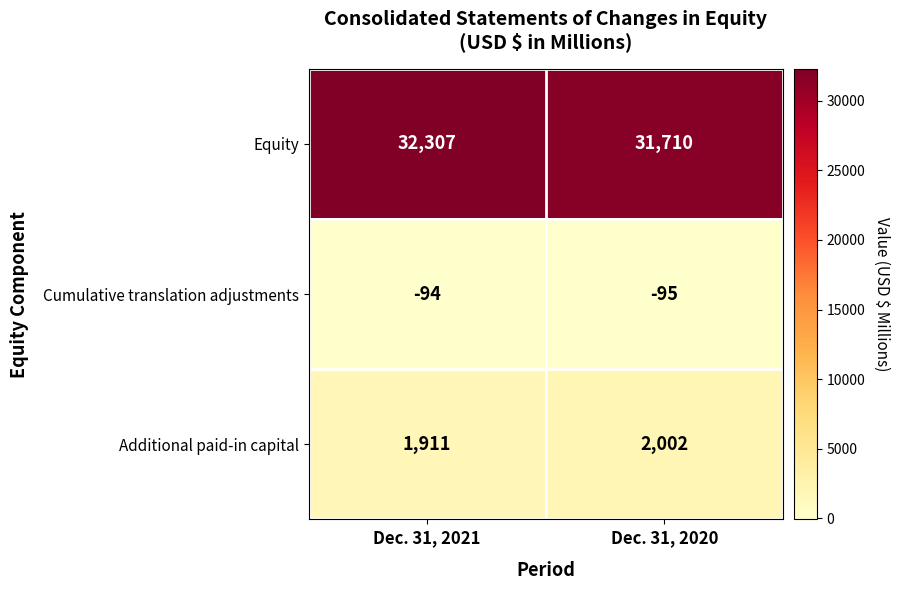

List the series in order of their peak value, highest first.

Equity, Additional paid-in capital, Cumulative translation adjustments